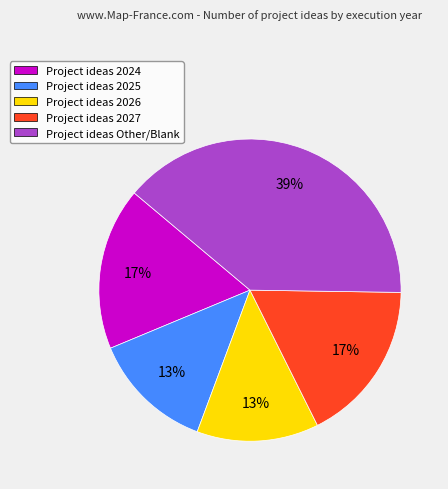

Approximately how many times larger is the value at Project ideas 2027 compared to Project ideas 2024?

1.0